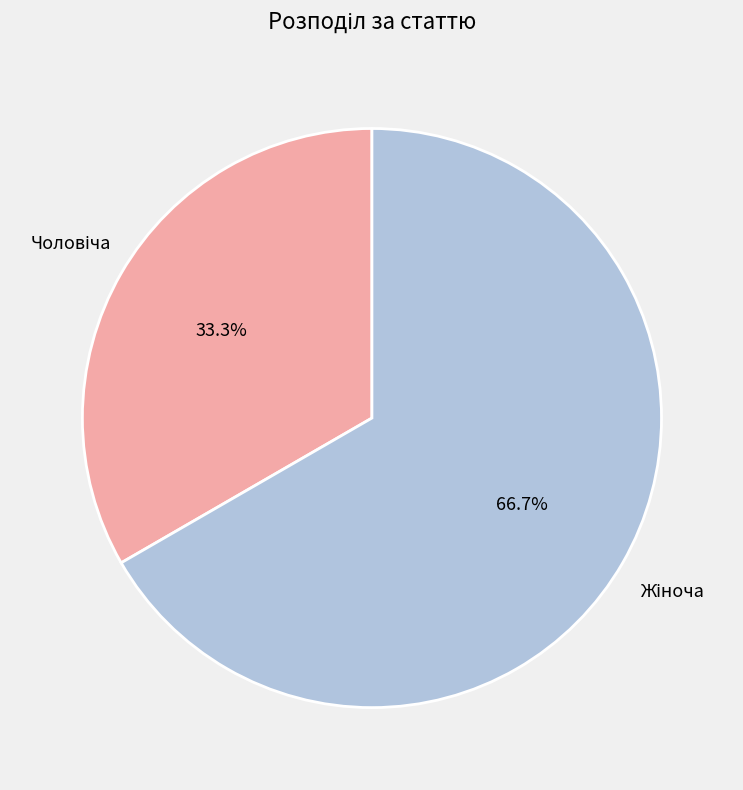

How many slices are in this pie chart?

2